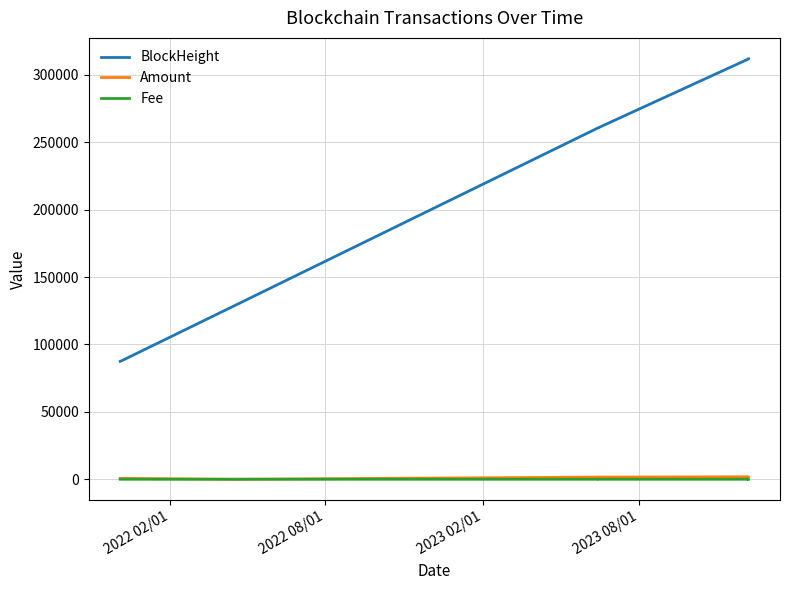

Count the number of categories in the chart.

7